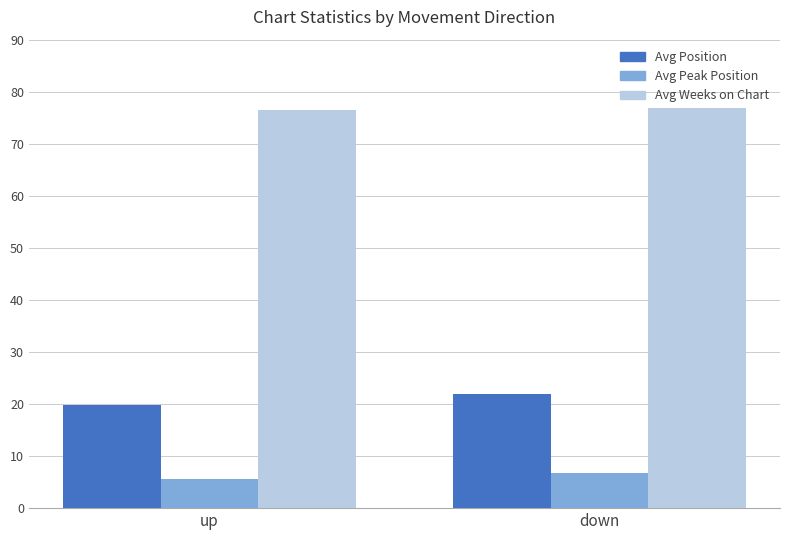

The Avg Position series shows 28.0 at up. True or false?

False